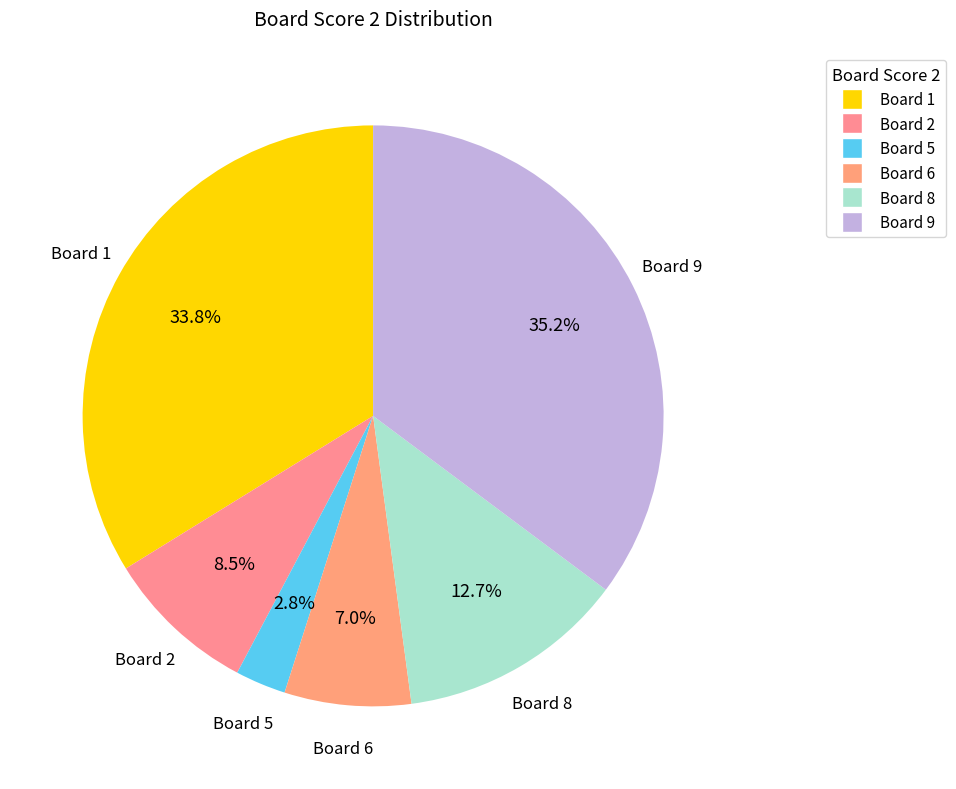

How many segments does this pie chart have?

6